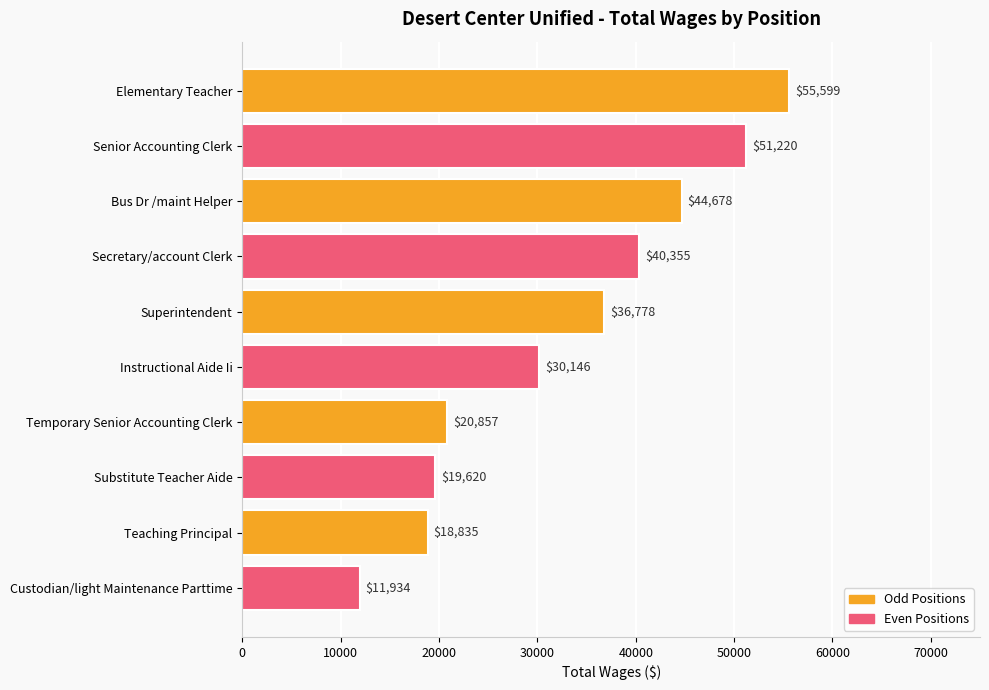

Between Teaching Principal and Secretary/account Clerk, which is larger?

Secretary/account Clerk